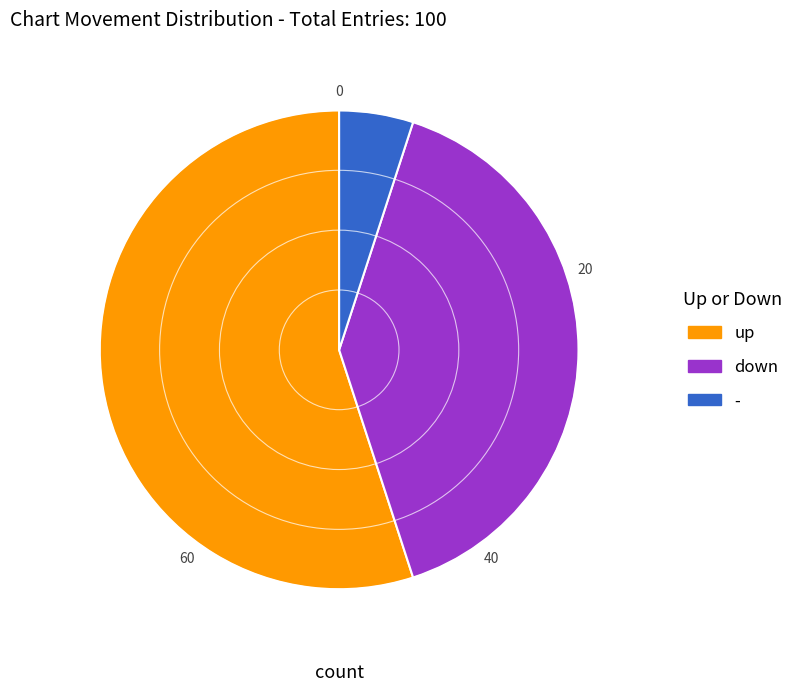

Which slice represents more than half of the pie?

up